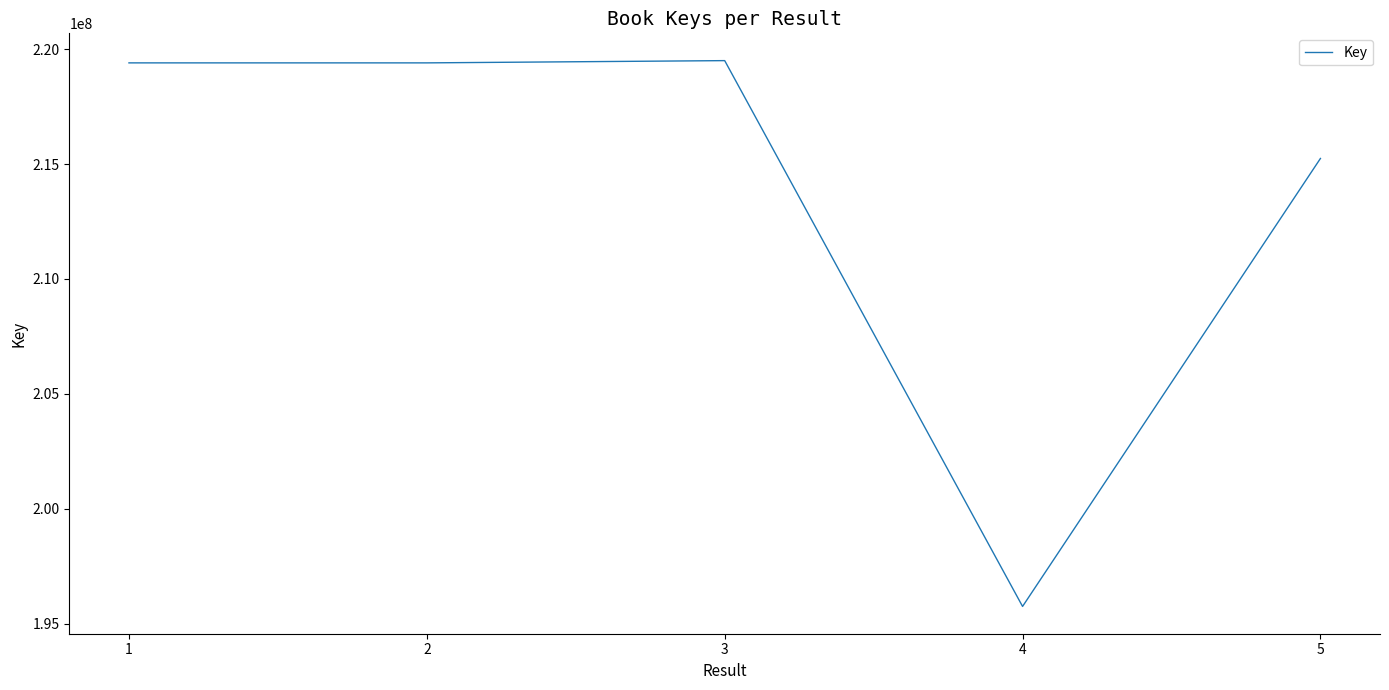

True or false: the data shows 282469463 at 4.

False